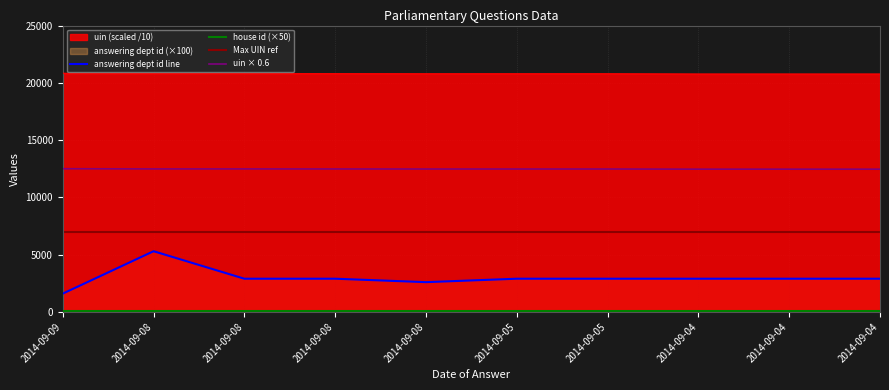

True or false: answering dept id has a value of 2900.0 at 2014-09-05.

True